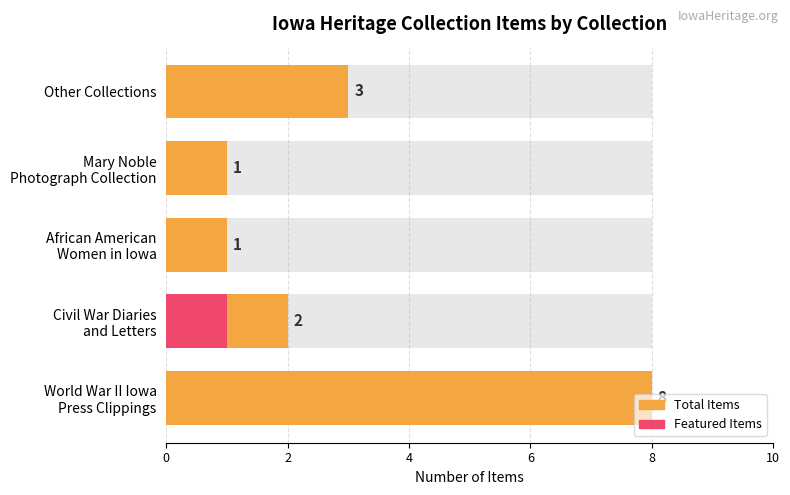

Rank the series by their maximum value, from highest to lowest.

Total Items, Featured Items